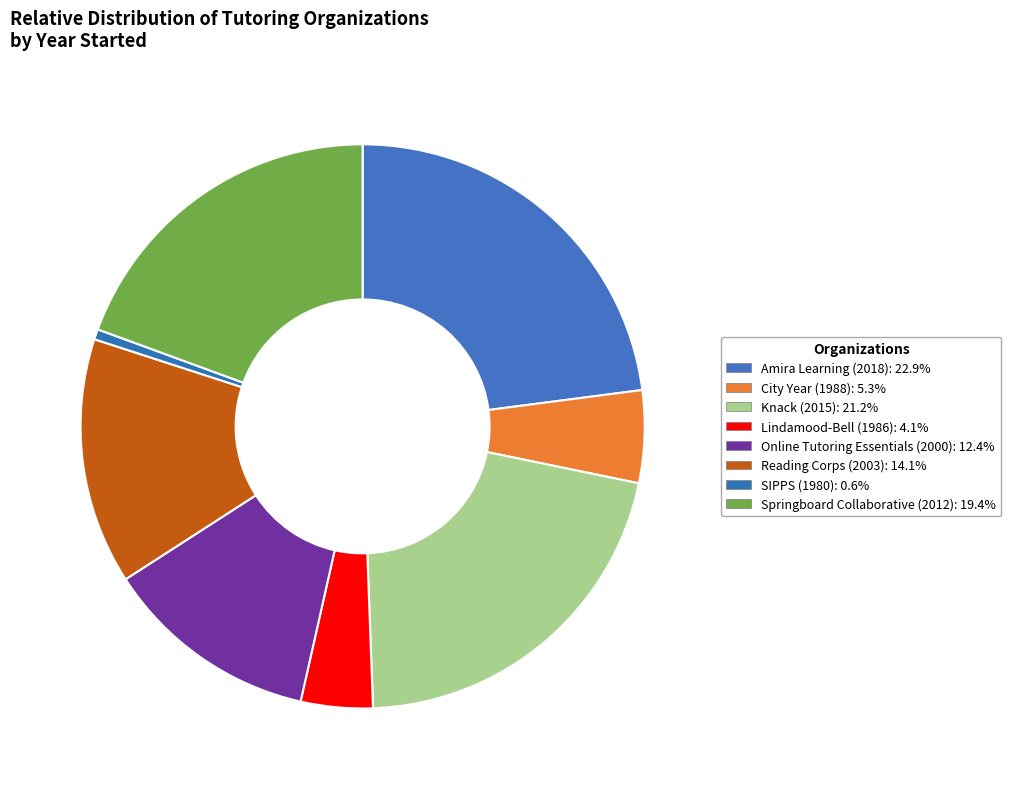

How many slices are in this pie chart?

8